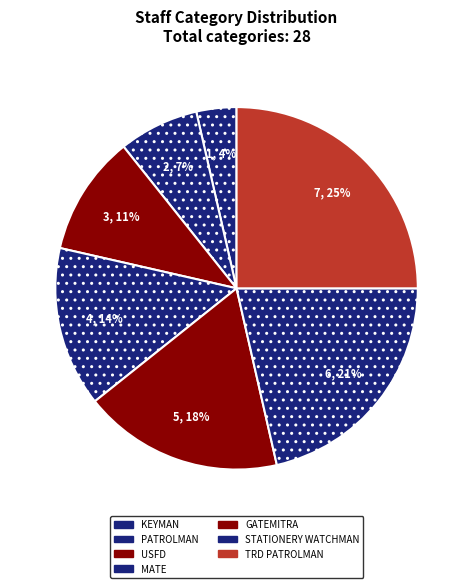

Do KEYMAN and TRD PATROLMAN together represent more than half of the pie?

No